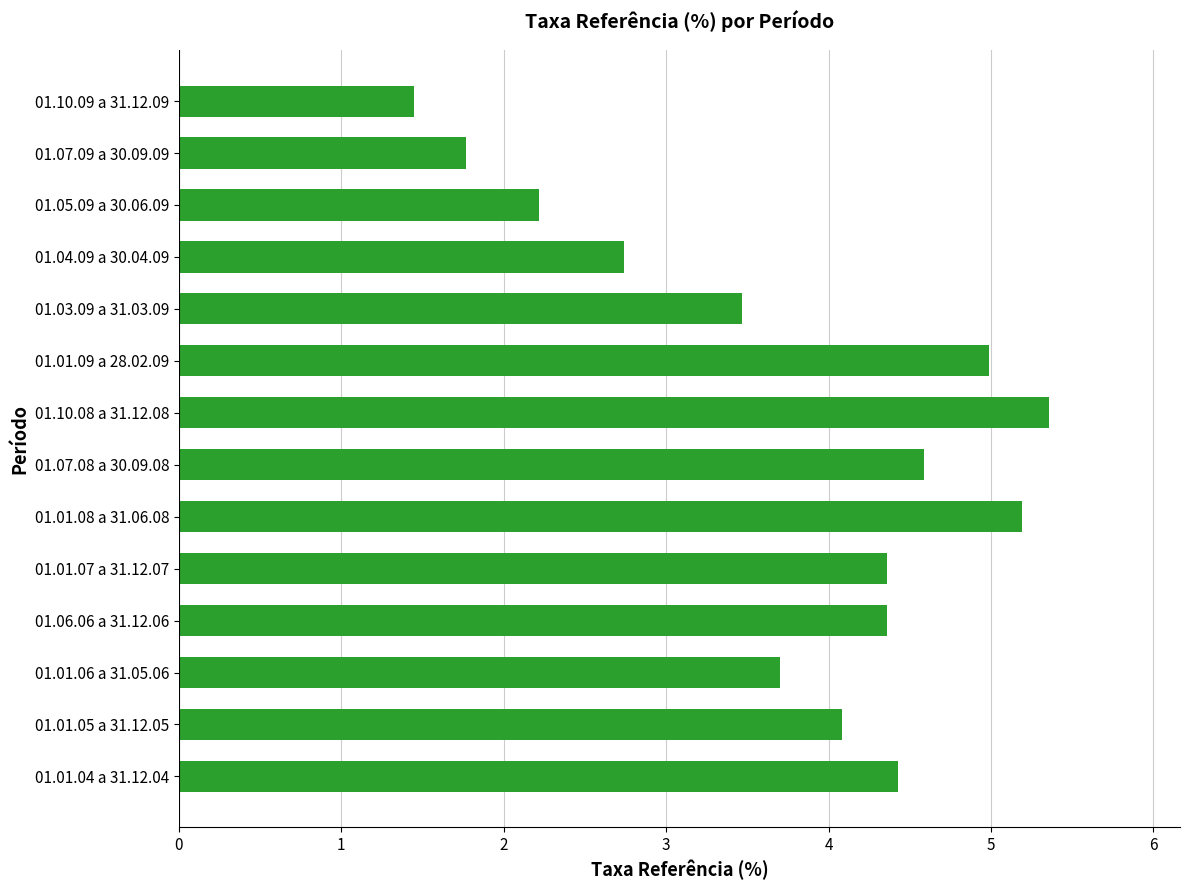

Which category has the lowest value across all series?

01.10.09 a 31.12.09